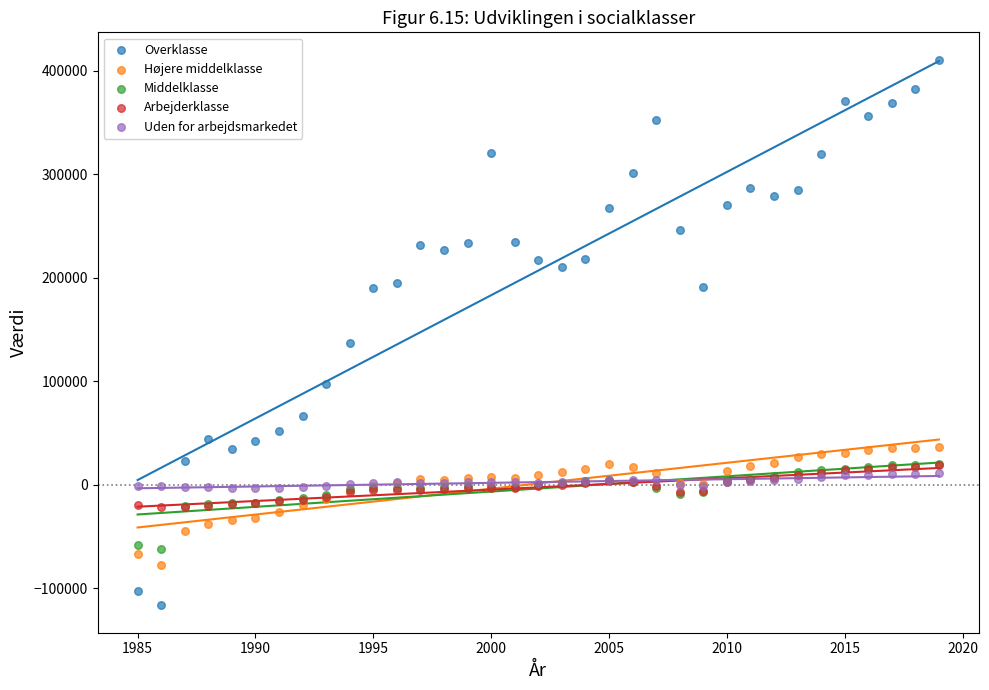

In the Overklasse series, what Y value is closest to 147090?

136869